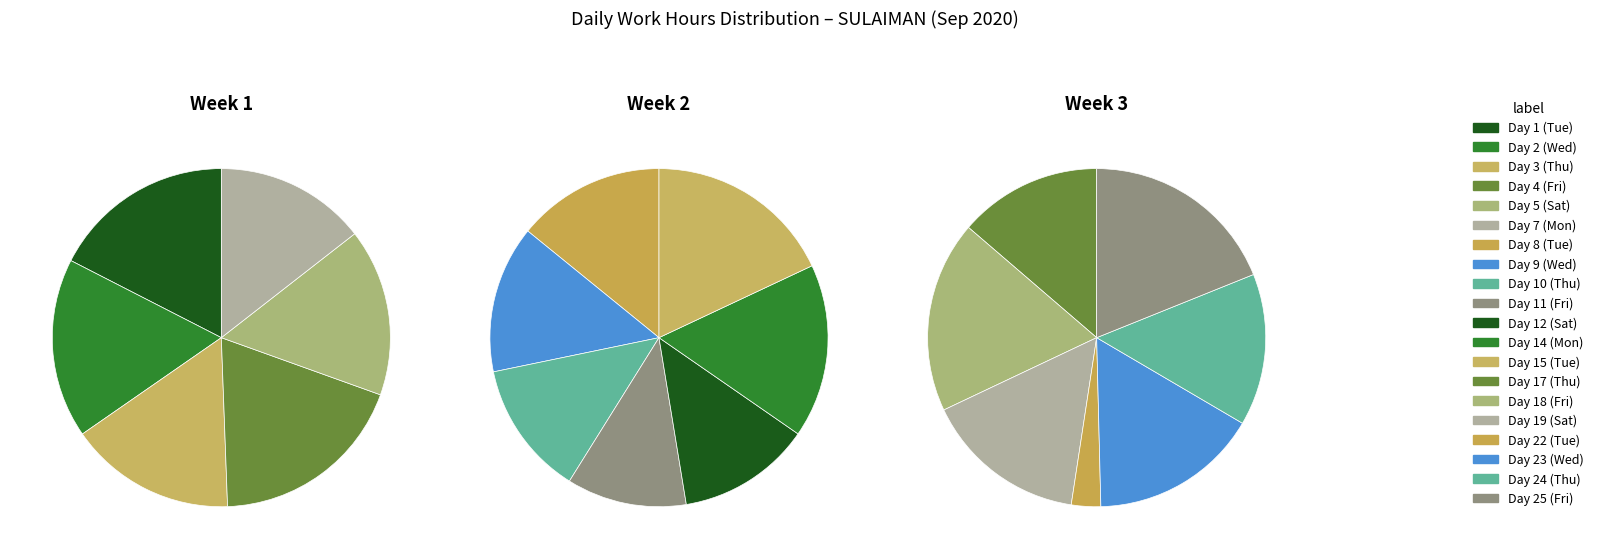

Does Day 15 (Tue) account for over 50% of the chart?

No